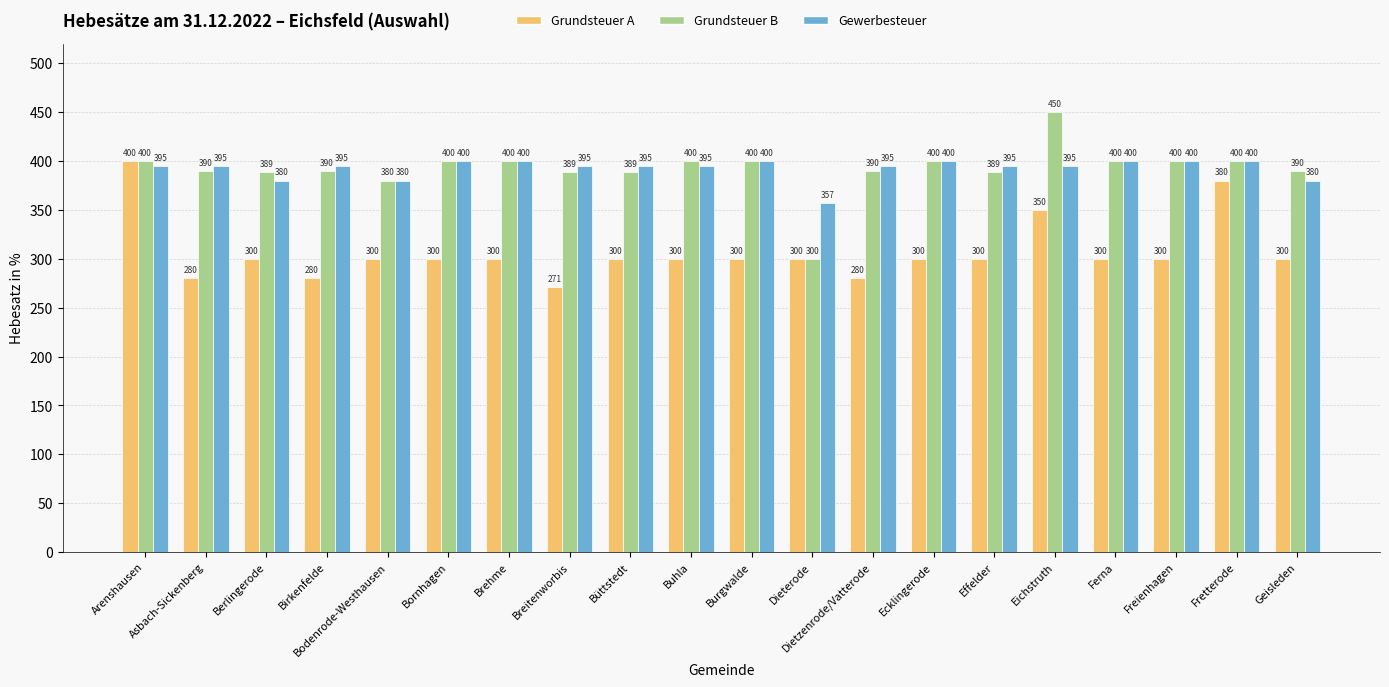

Is the value of Grundsteuer B at Bodenrode-Westhausen greater than the value of Gewerbesteuer at Eichstruth?

No